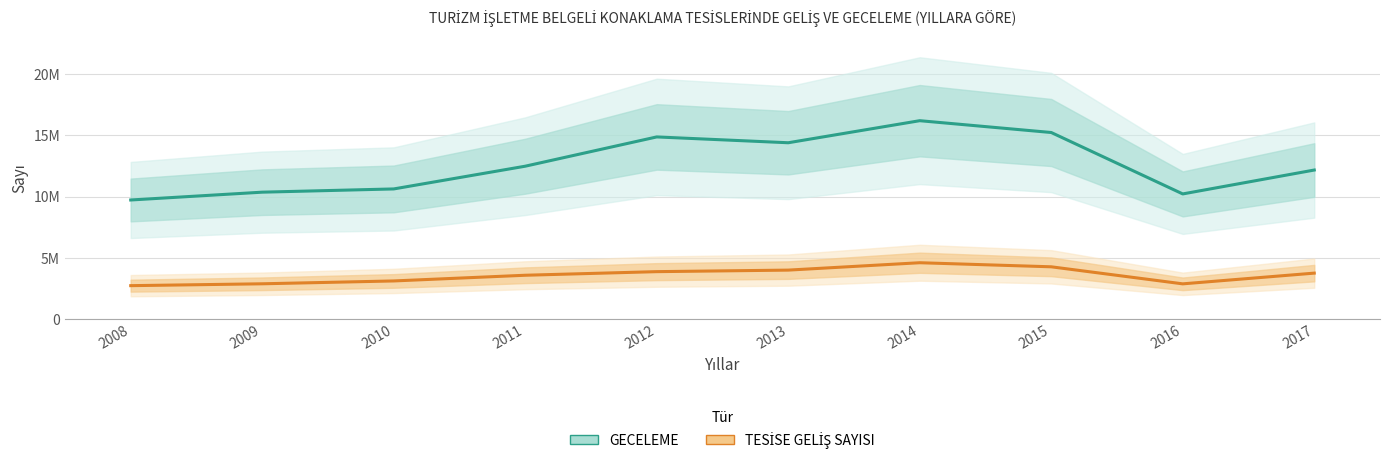

True or false: GECELEME and TESİSE GELİŞ SAYISI intersect in this chart.

False